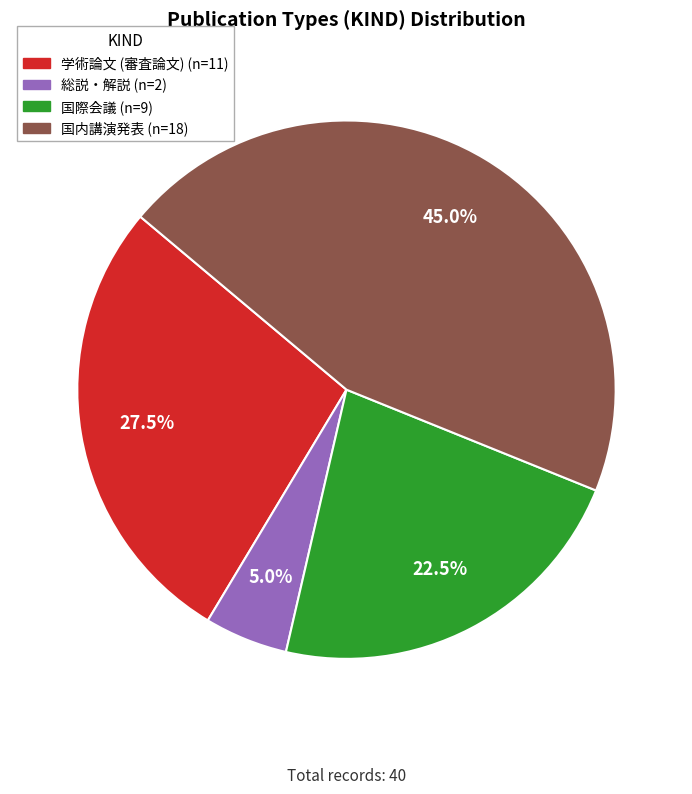

Rank the categories by value from highest to lowest.

国内講演発表, 学術論文 (審査論文), 国際会議, 総説・解説